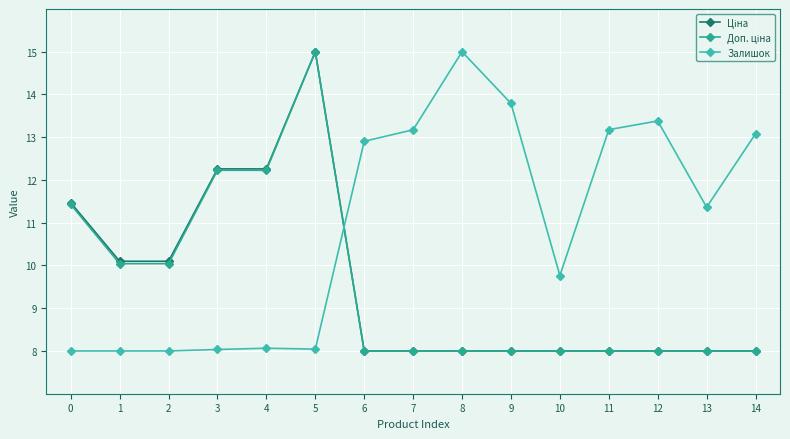

What is the value of the Залишок point at the 11th from the left?

9.8